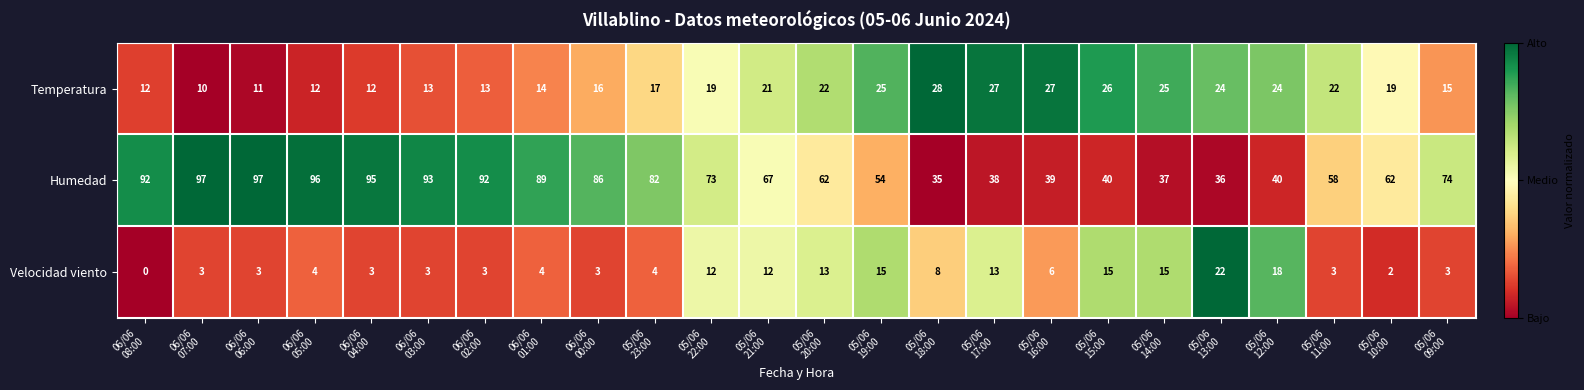

Rank the series by their average value, from lowest to highest.

Velocidad viento, Temperatura, Humedad